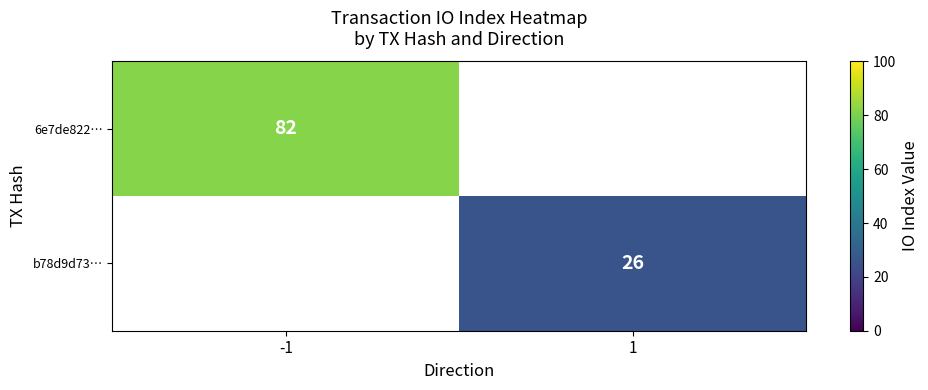

The 6e7de822… series shows 82 at -1. True or false?

True